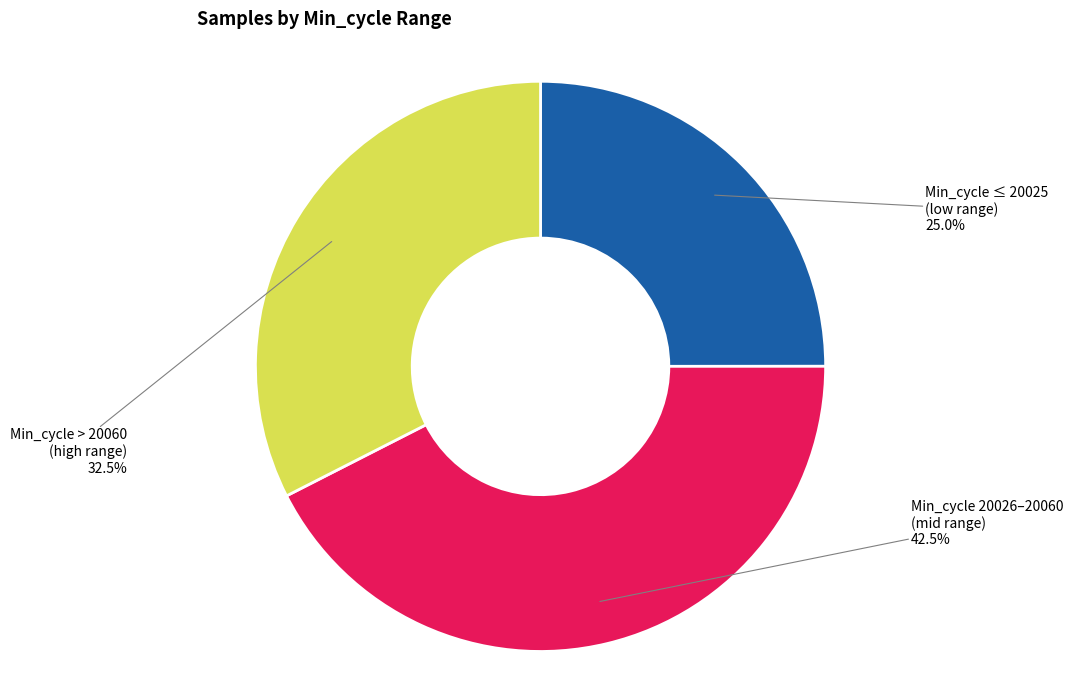

Combined, what portion of the pie is Min_cycle 20026–20060 (mid range) and Min_cycle > 20060 (high range)?

75.0%